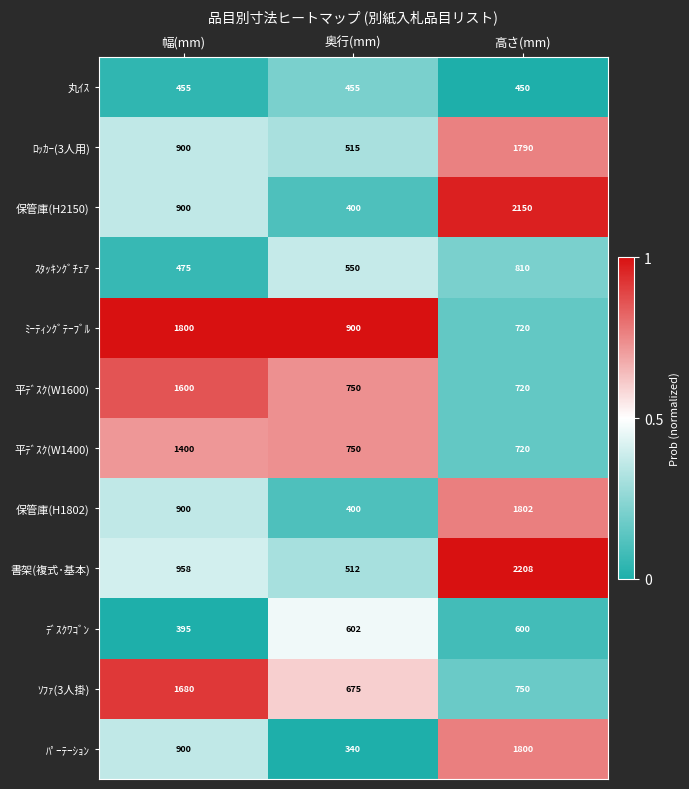

What is the difference between the maximum and minimum values in the 丸ｲｽ series?

5